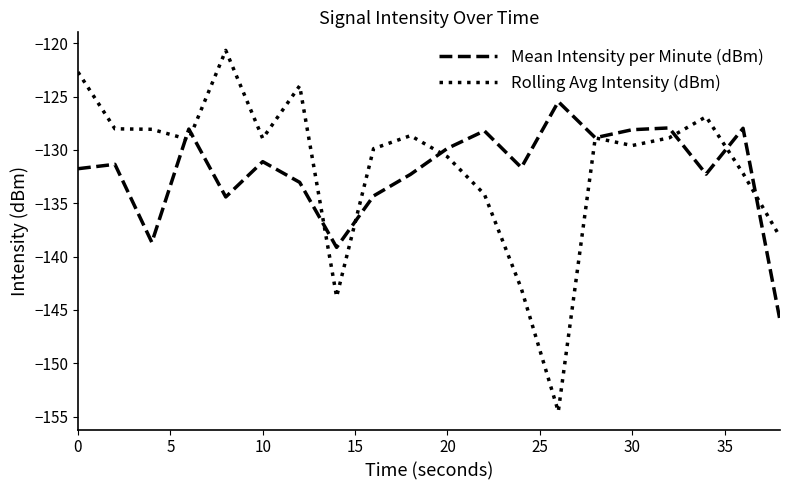

Rank the series by their maximum value, from highest to lowest.

Rolling Avg Intensity (dBm), Mean Intensity per Minute (dBm)